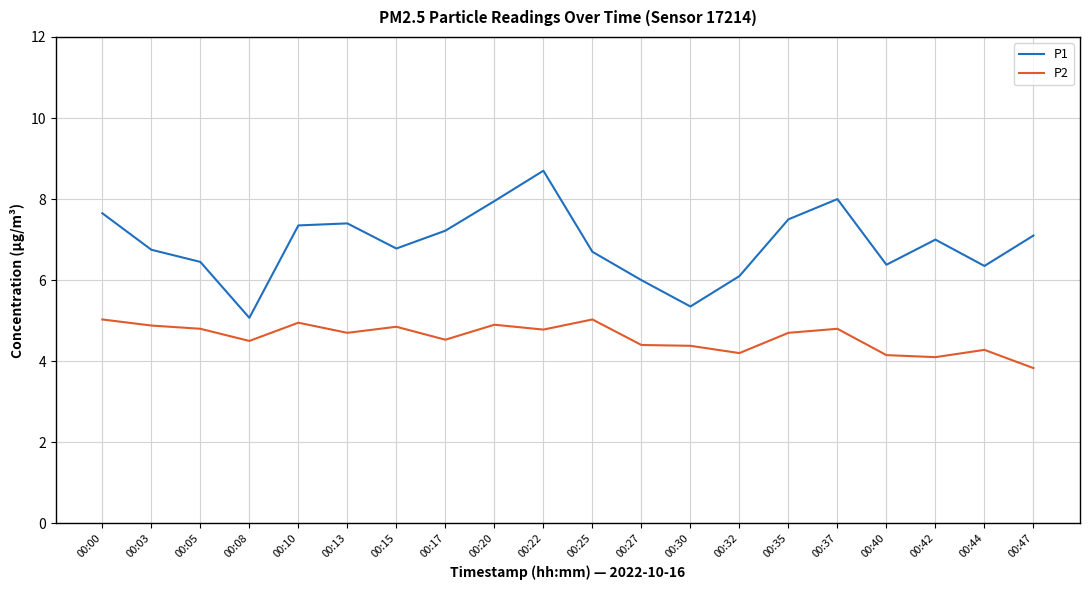

Which category has the lowest value across all series?

00:47